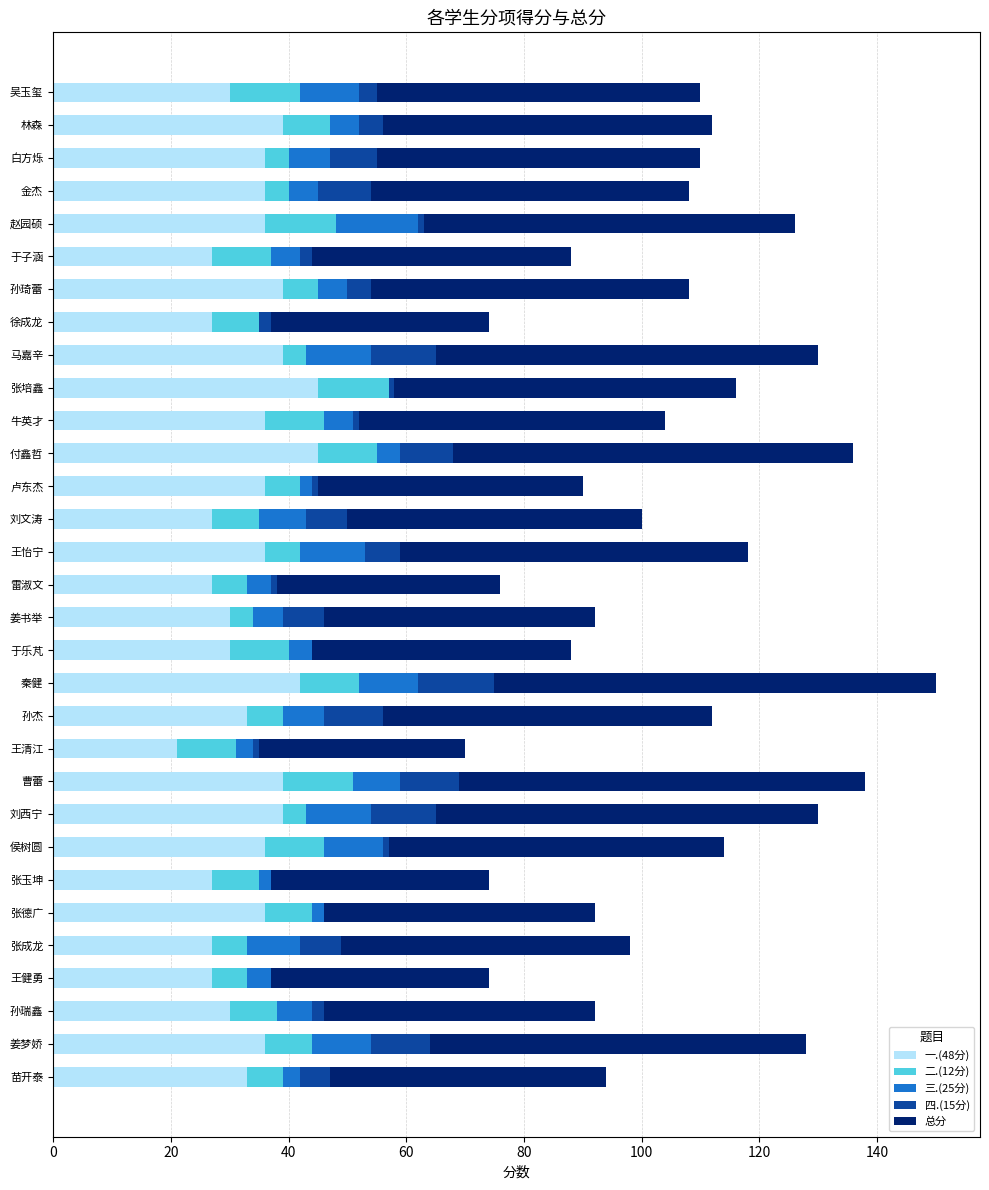

The 一.(48分) series shows 36 at 牛英才. True or false?

True